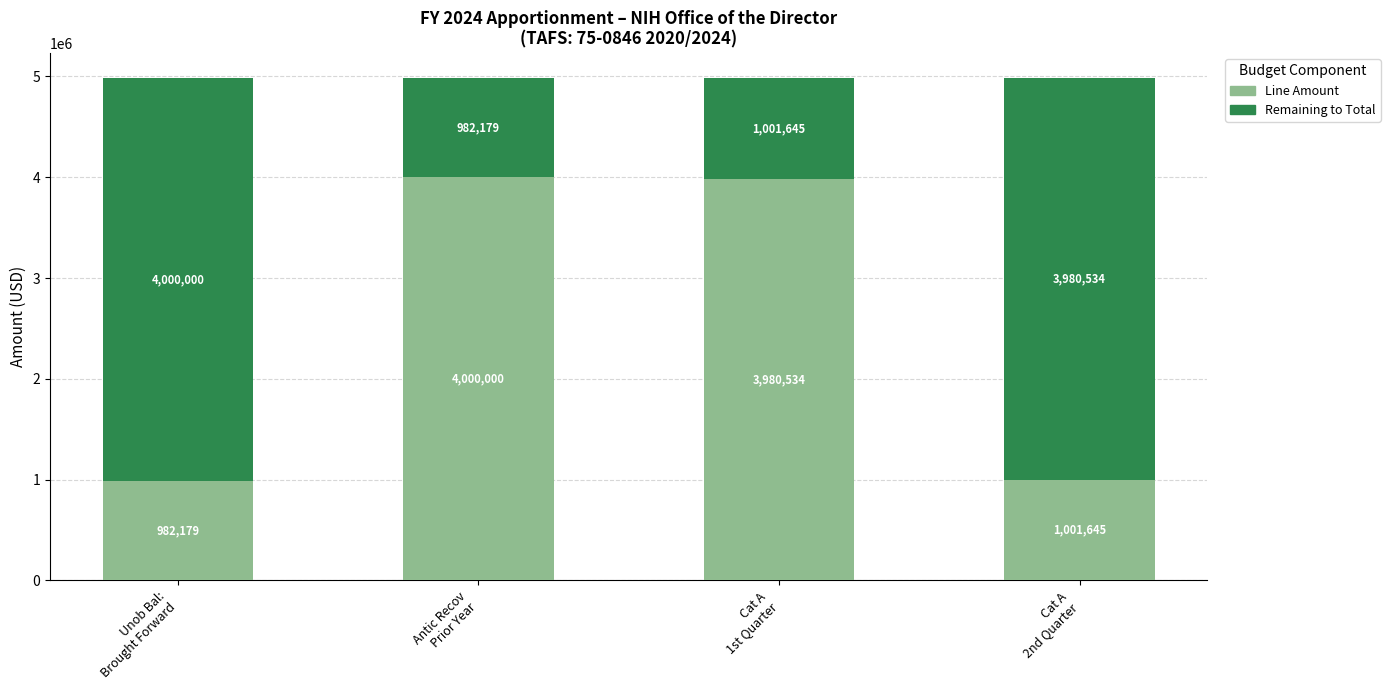

At which label is Line Amount closest to 2491089?

Cat A
2nd Quarter